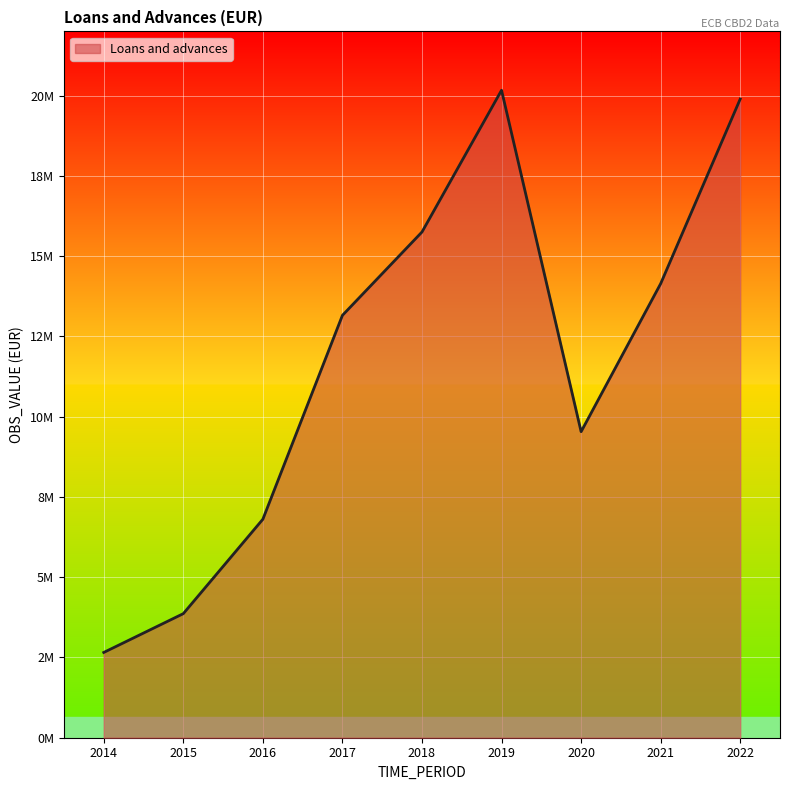

True or false: the data shows 8186422.6 at 2021.

False